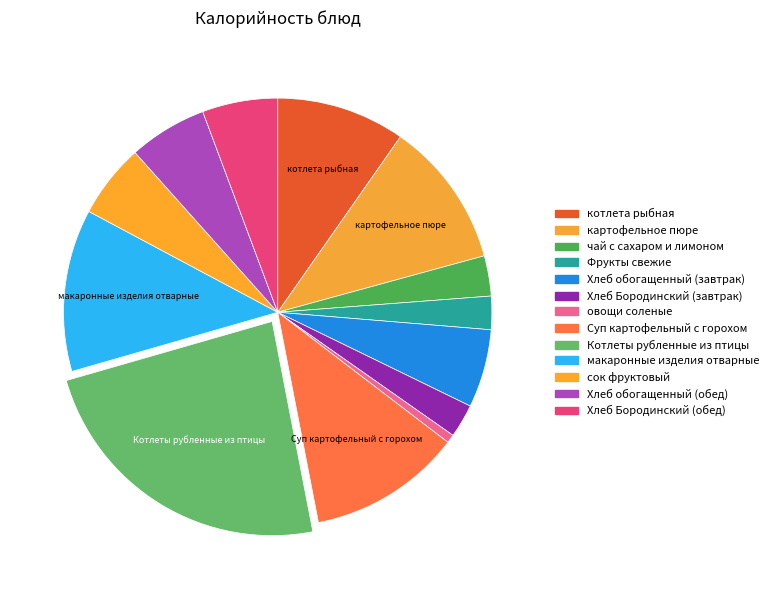

To the nearest percent, what is the difference between the largest and smallest slice percentages?

23%